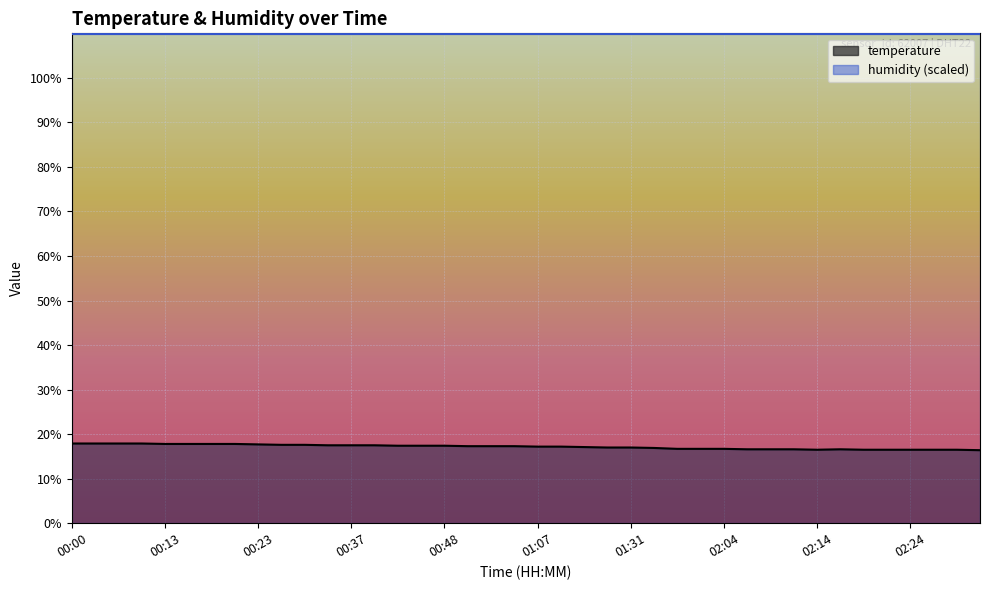

True or false: the data has more than 0 interior local peaks.

True